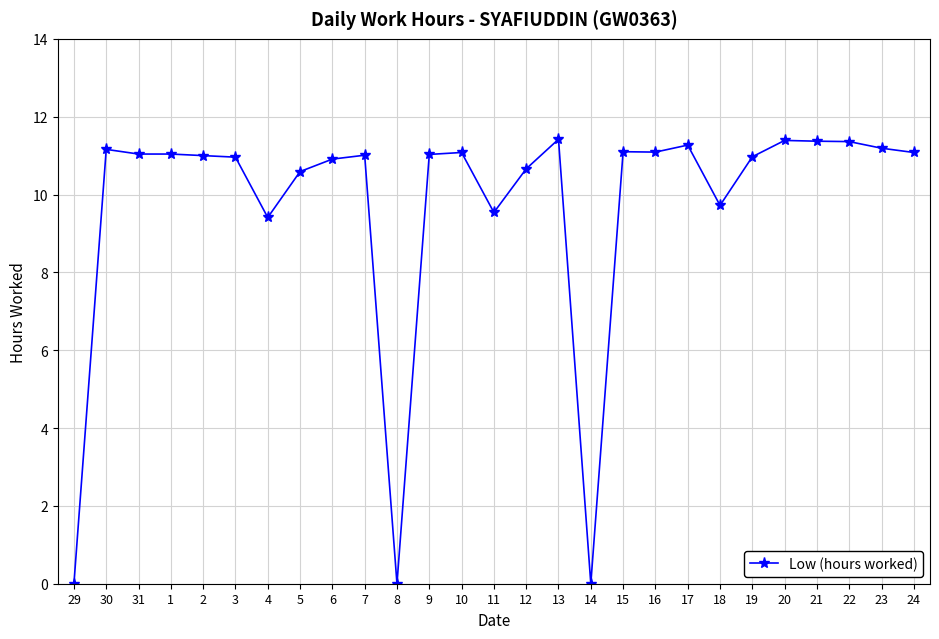

What is the maximum value shown in the chart?

11.4